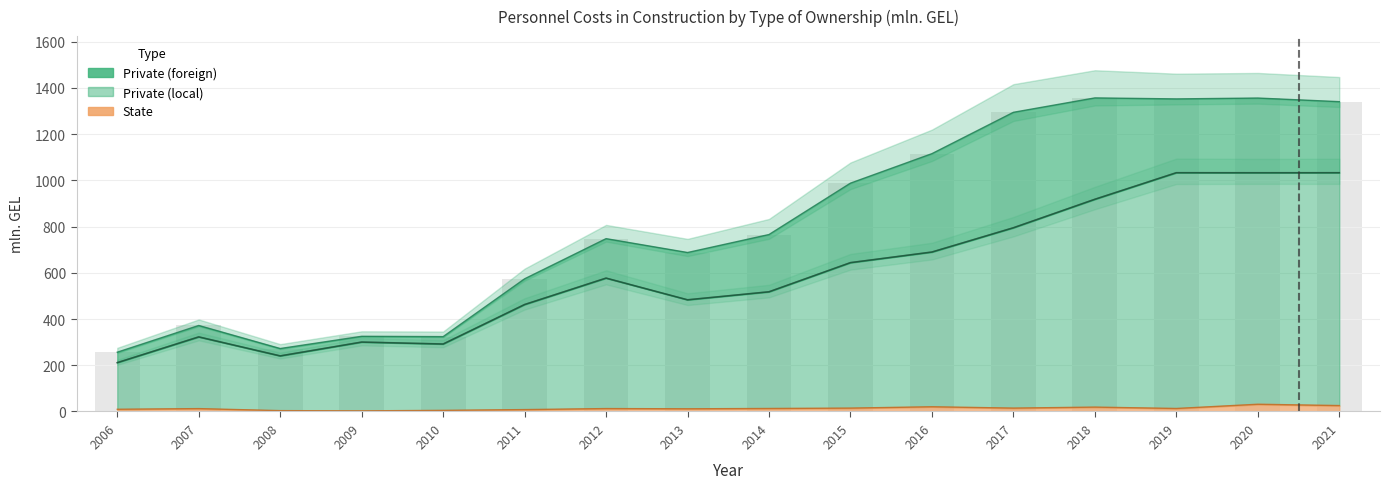

What is the difference between the maximum and second lowest values in the State series?

27.5